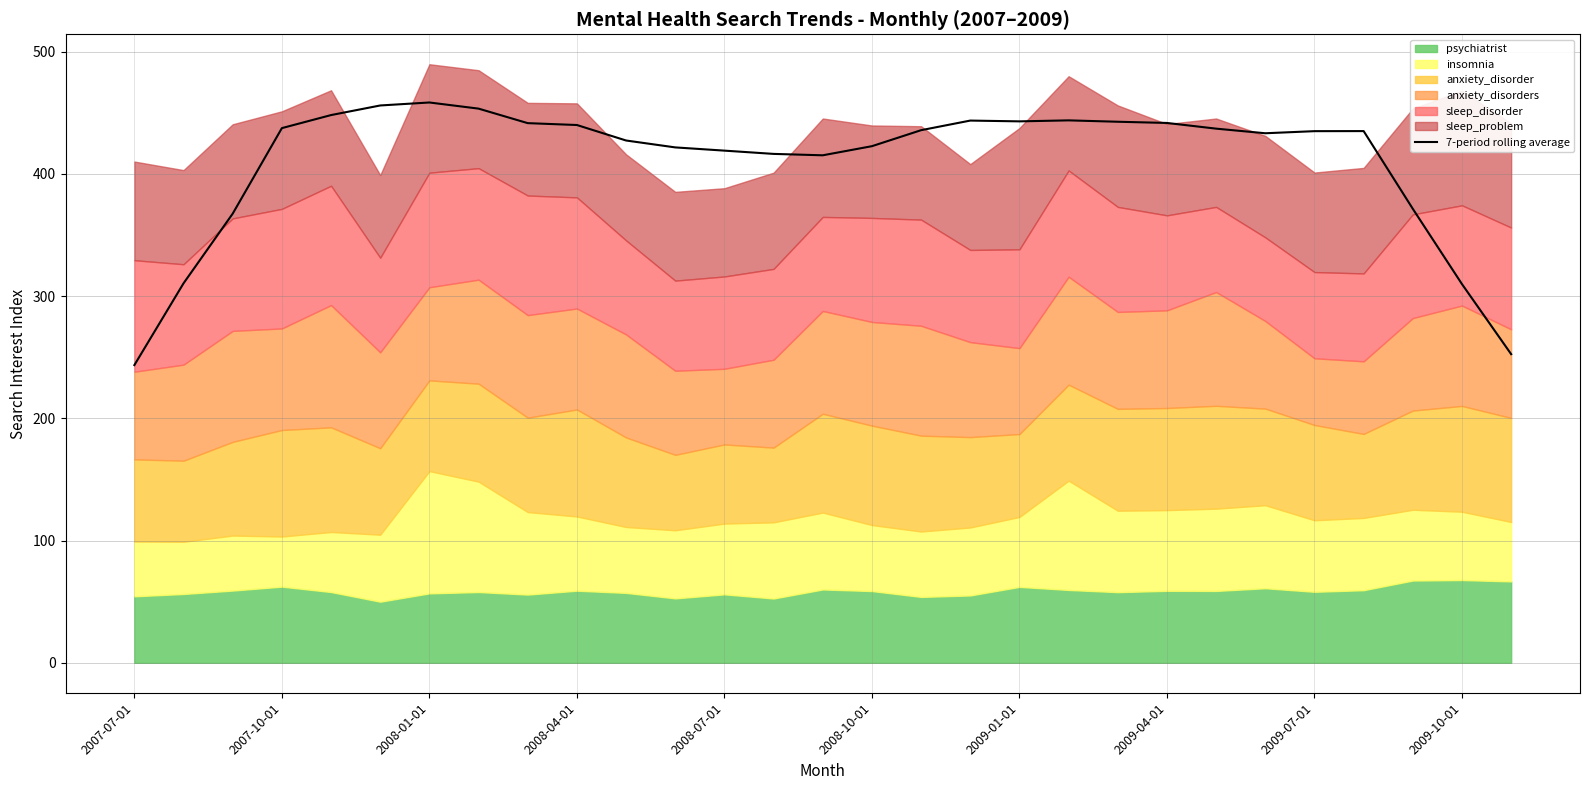

What is the maximum value shown in the chart?

458.3